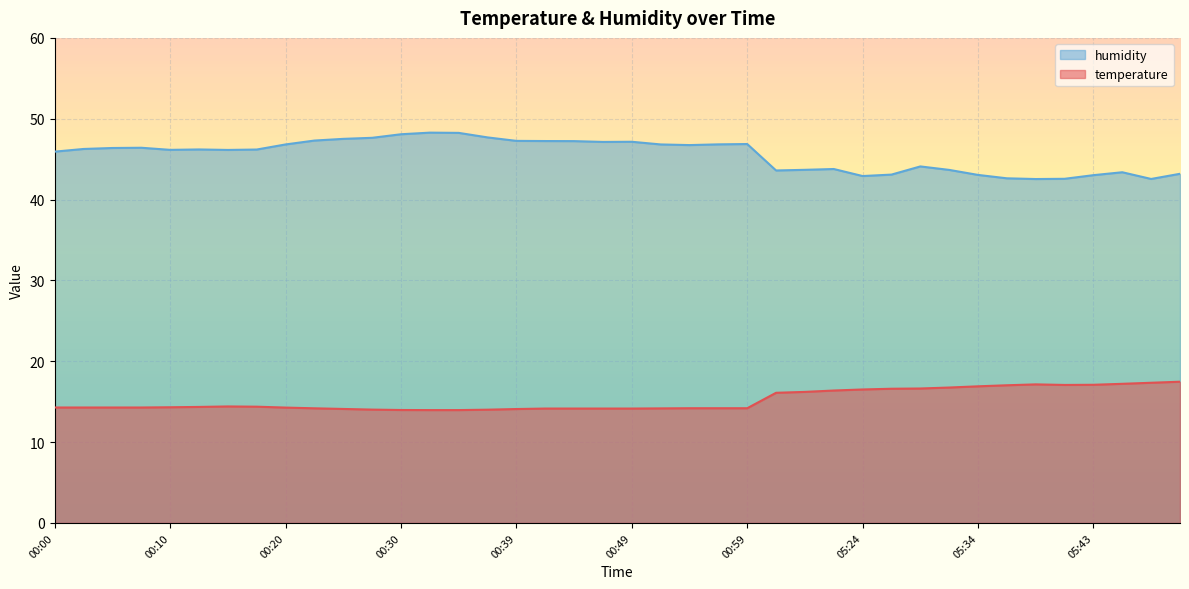

What is the sum of the temperature values at 00:08 and 05:38?

31.4